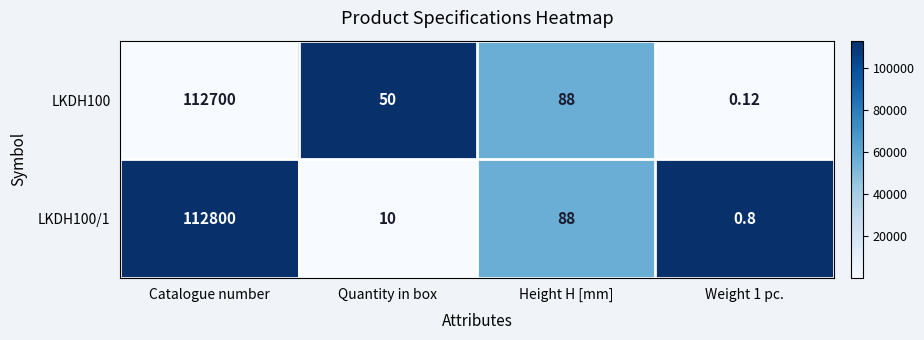

At how many categories does at least one series exceed 0?

4